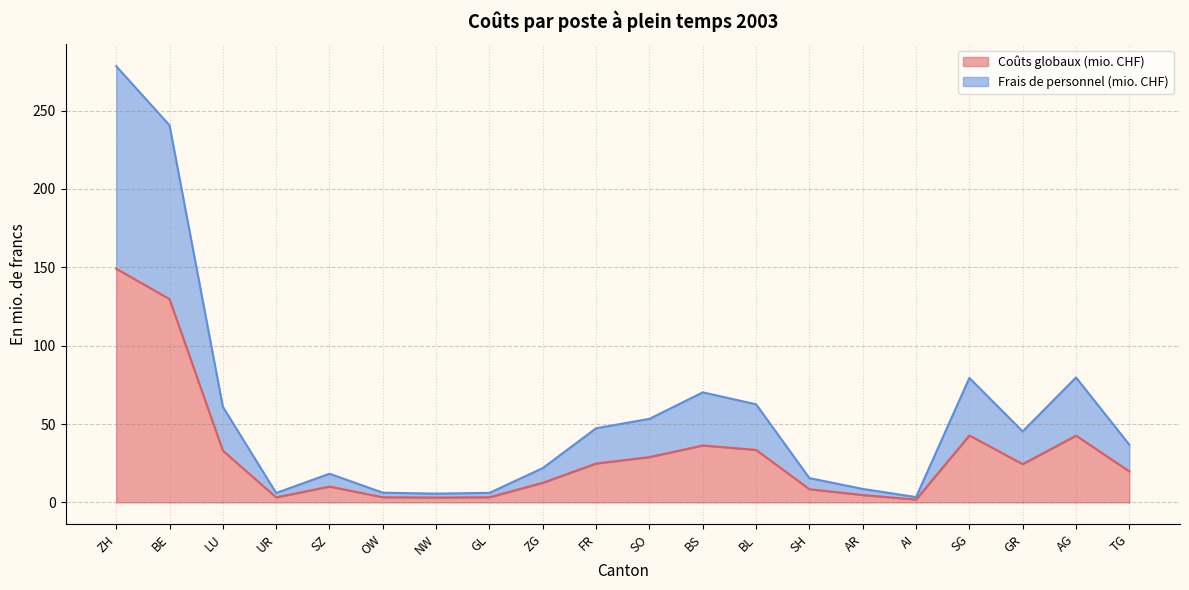

Which category has the highest value across all series?

ZH